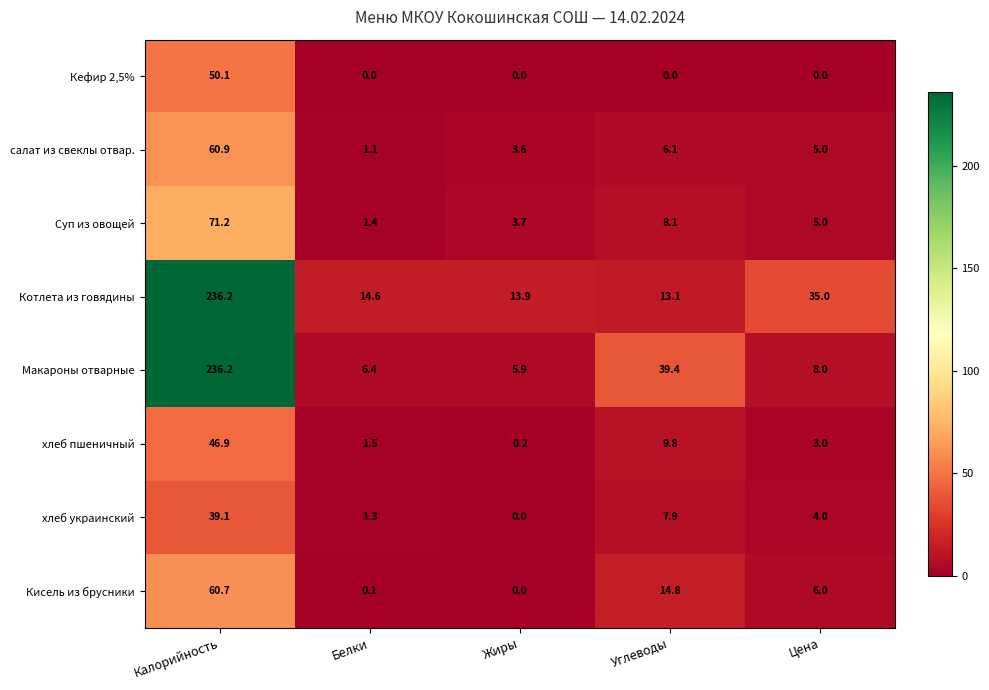

Which category has the highest value across all series?

Калорийность